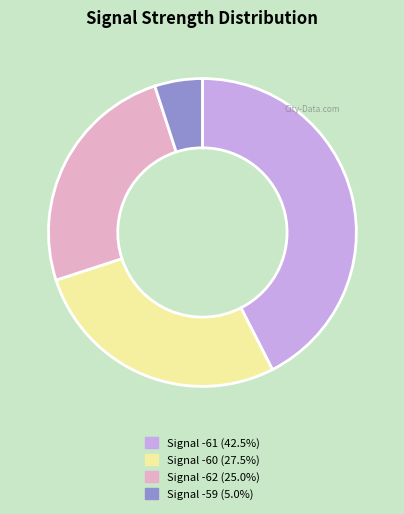

Is there a majority slice in this chart?

No